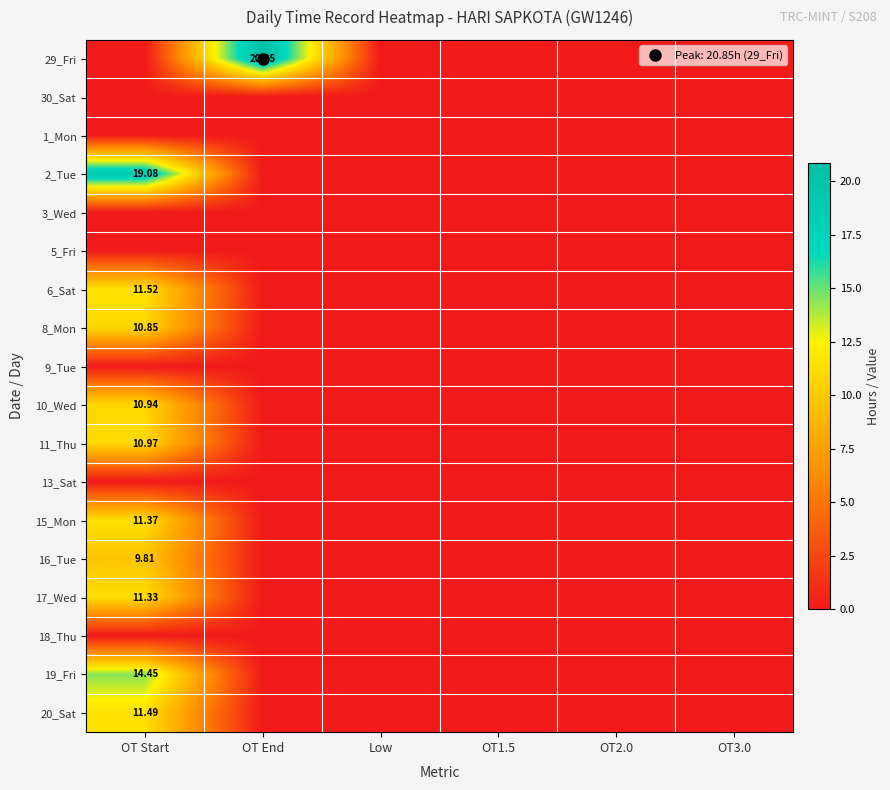

Which label corresponds to the largest value in the chart?

OT End